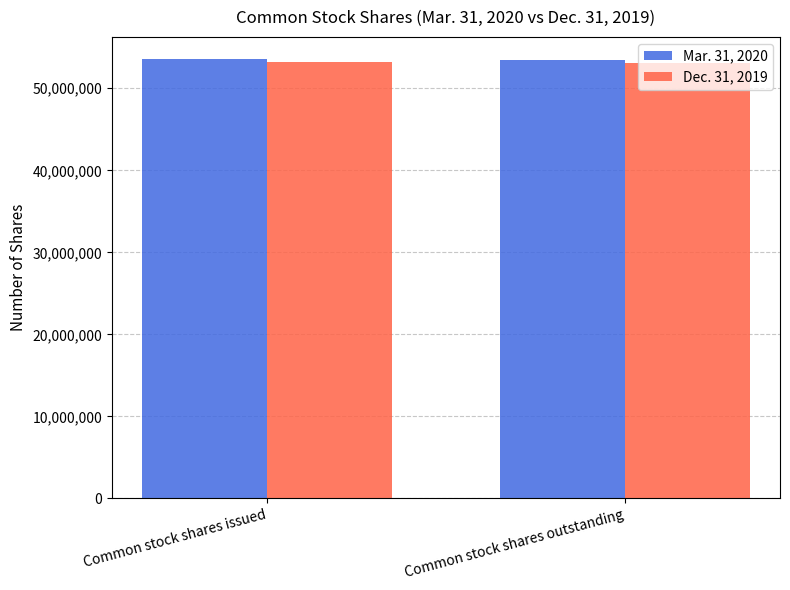

Is it true that Mar. 31, 2020 equals 53588799 at Common stock shares issued?

True